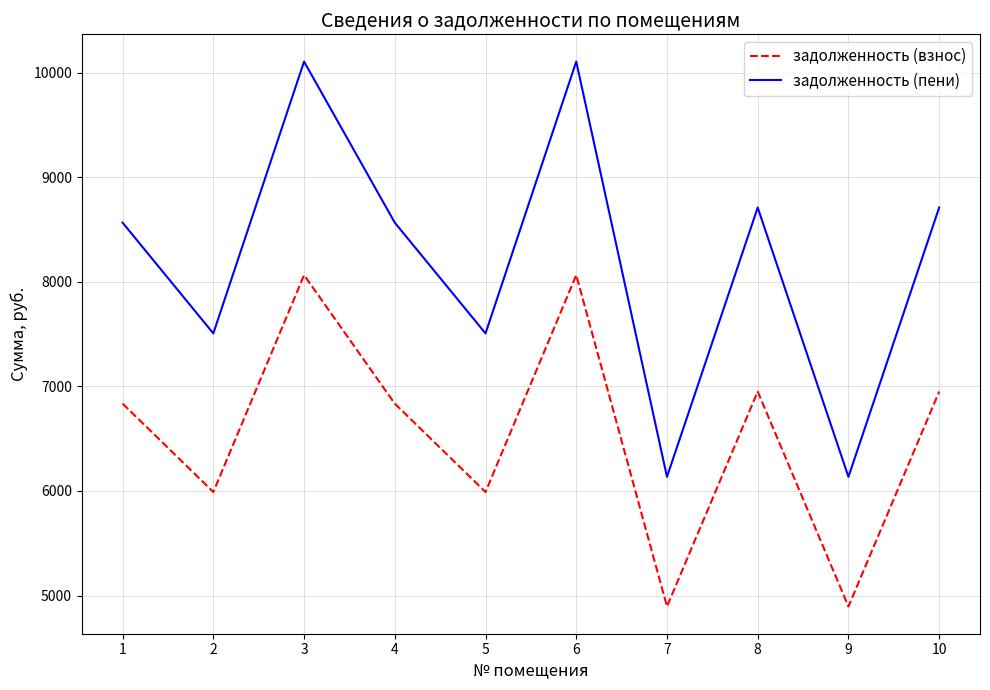

Which series has the widest spread of values?

задолженность (пени)